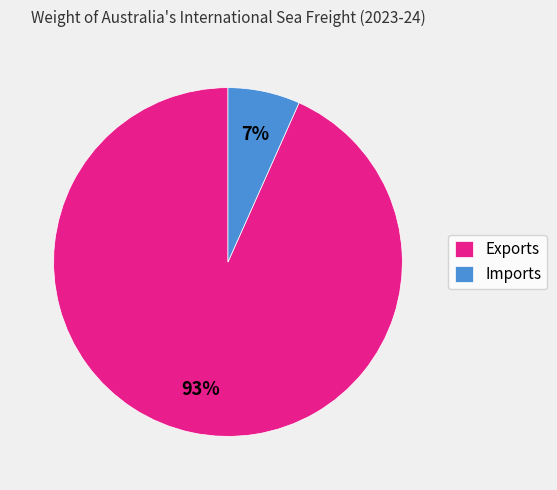

Do Imports and Exports together represent more than half of the pie?

Yes